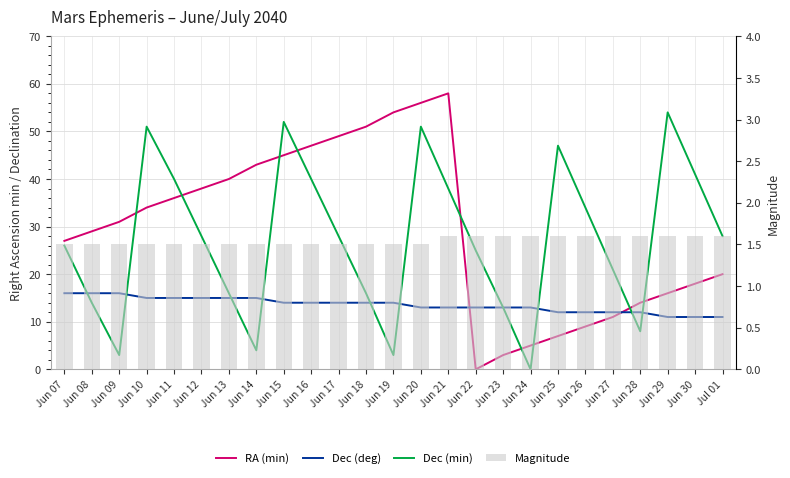

Reading left to right, transcribe all the data shown in this chart.

RA (min): Jun 07=27.0	Jun 08=29.0	Jun 09=31.0	Jun 10=34.0	Jun 11=36.0	Jun 12=38.0	Jun 13=40.0	Jun 14=43.0	Jun 15=45.0	Jun 16=47.0	Jun 17=49.0	Jun 18=51.0	Jun 19=54.0	Jun 20=56.0	Jun 21=58.0	Jun 22=0.0	Jun 23=3.0	Jun 24=5.0	Jun 25=7.0	Jun 26=9.0	Jun 27=11.0	Jun 28=14.0	Jun 29=16.0	Jun 30=18.0	Jul 01=20.0
Dec (deg): Jun 07=16.0	Jun 08=16.0	Jun 09=16.0	Jun 10=15.0	Jun 11=15.0	Jun 12=15.0	Jun 13=15.0	Jun 14=15.0	Jun 15=14.0	Jun 16=14.0	Jun 17=14.0	Jun 18=14.0	Jun 19=14.0	Jun 20=13.0	Jun 21=13.0	Jun 22=13.0	Jun 23=13.0	Jun 24=13.0	Jun 25=12.0	Jun 26=12.0	Jun 27=12.0	Jun 28=12.0	Jun 29=11.0	Jun 30=11.0	Jul 01=11.0
Dec (min): Jun 07=26.0	Jun 08=14.0	Jun 09=3.0	Jun 10=51.0	Jun 11=40.0	Jun 12=28.0	Jun 13=16.0	Jun 14=4.0	Jun 15=52.0	Jun 16=40.0	Jun 17=28.0	Jun 18=16.0	Jun 19=3.0	Jun 20=51.0	Jun 21=38.0	Jun 22=25.0	Jun 23=13.0	Jun 24=0.0	Jun 25=47.0	Jun 26=34.0	Jun 27=21.0	Jun 28=8.0	Jun 29=54.0	Jun 30=41.0	Jul 01=28.0
Magnitude: Jun 07=1.5	Jun 08=1.5	Jun 09=1.5	Jun 10=1.5	Jun 11=1.5	Jun 12=1.5	Jun 13=1.5	Jun 14=1.5	Jun 15=1.5	Jun 16=1.5	Jun 17=1.5	Jun 18=1.5	Jun 19=1.5	Jun 20=1.5	Jun 21=1.6	Jun 22=1.6	Jun 23=1.6	Jun 24=1.6	Jun 25=1.6	Jun 26=1.6	Jun 27=1.6	Jun 28=1.6	Jun 29=1.6	Jun 30=1.6	Jul 01=1.6